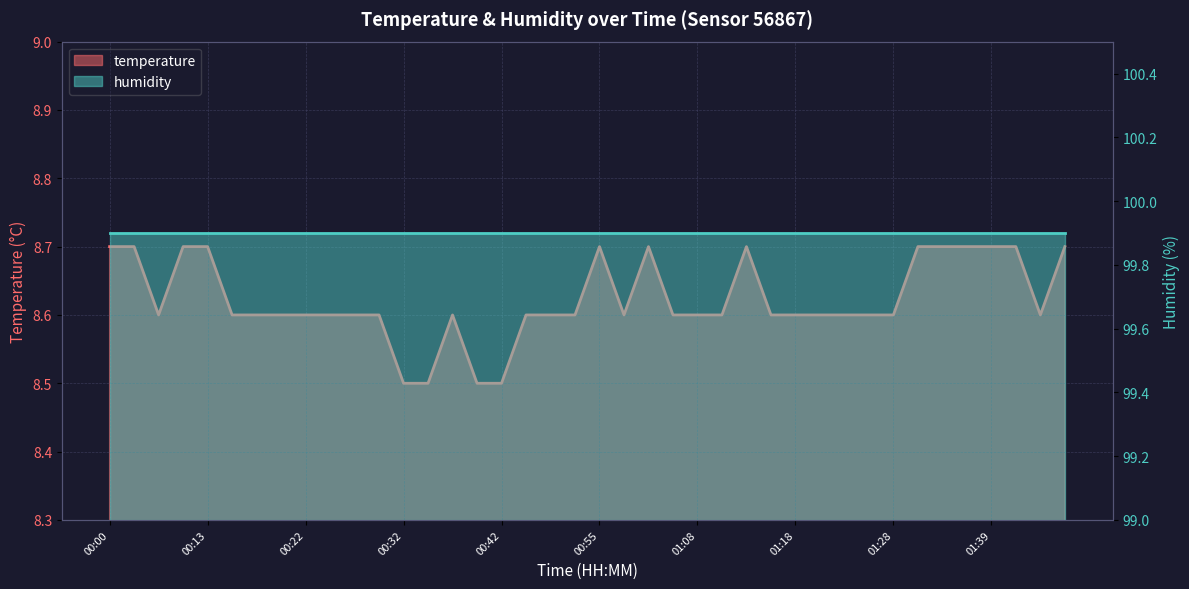

Is it true that the value at 01:39 is 8.7?

True